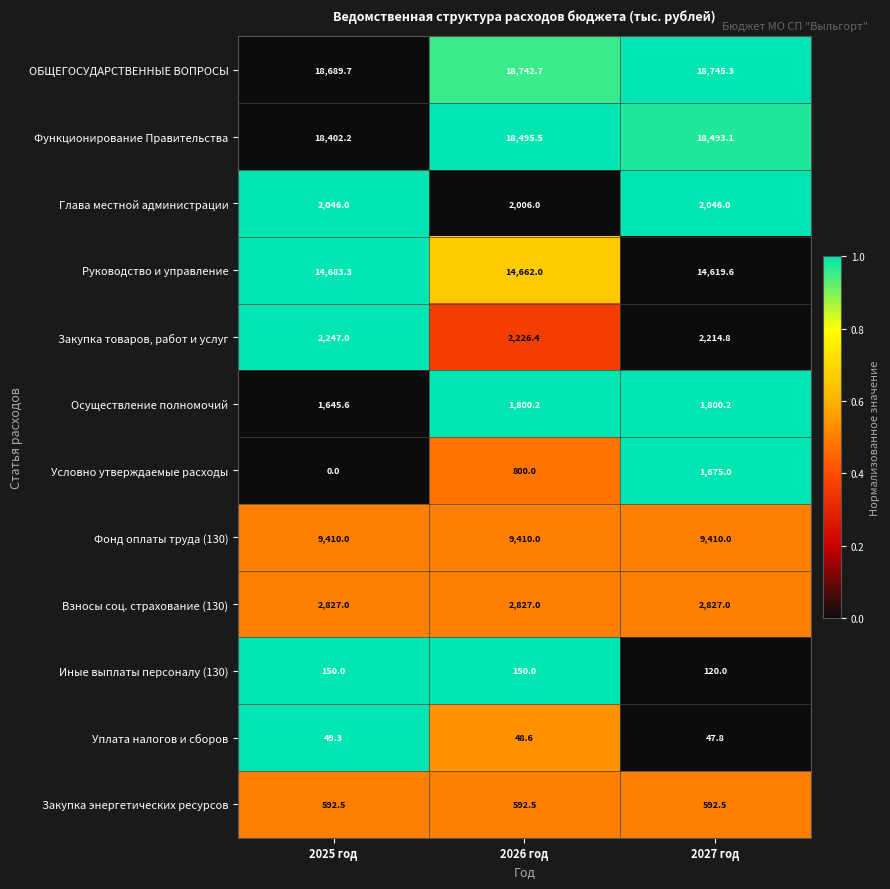

The value of Иные выплаты персоналу (130) at 2027 год is 120.0. True or false?

True